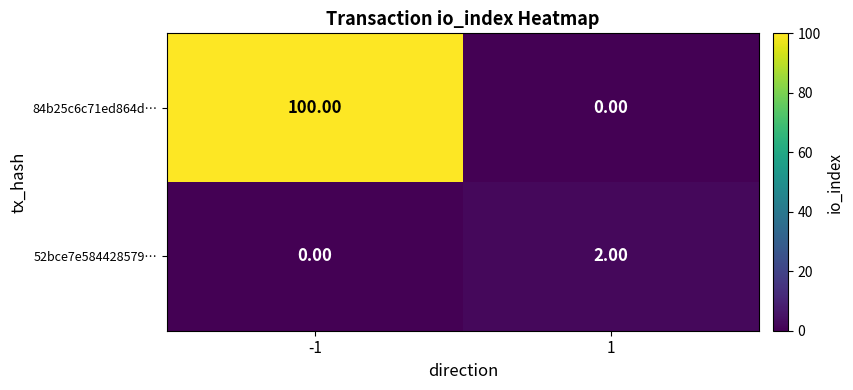

Which series has the largest range (max minus min)?

84b25c6c71ed864d…